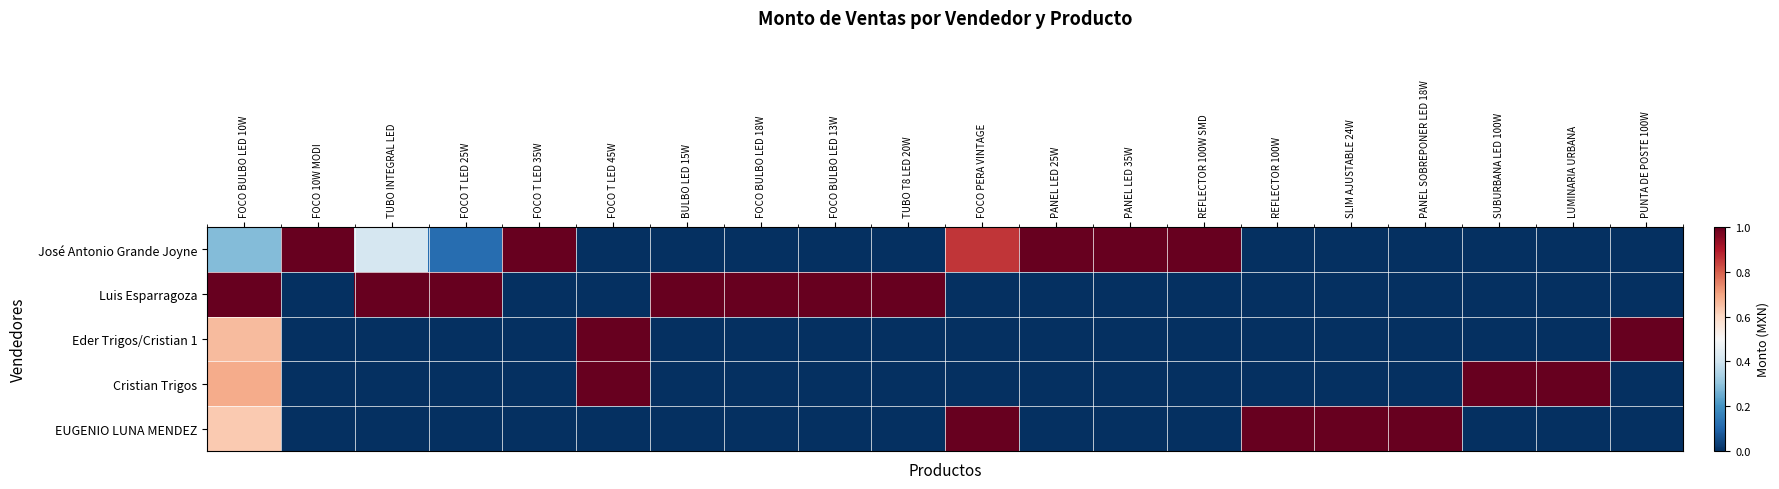

Rank the series by their maximum value, from highest to lowest.

José Antonio Grande Joyne, Luis Esparragoza, Eder Trigos/Cristian 1, Cristian Trigos, EUGENIO LUNA MENDEZ